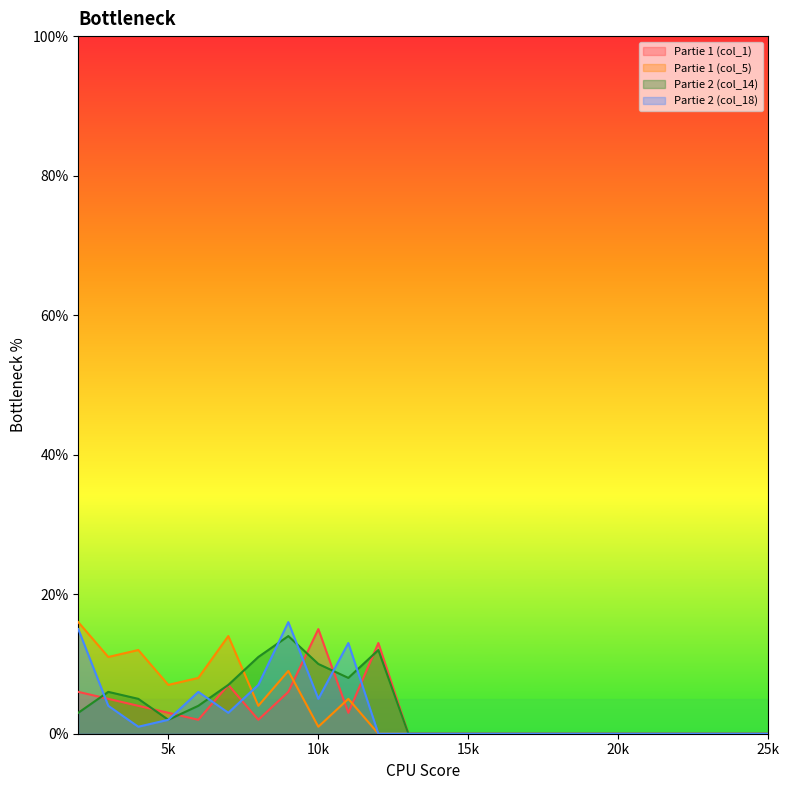

Does the chart display data point markers on the line(s)?

No